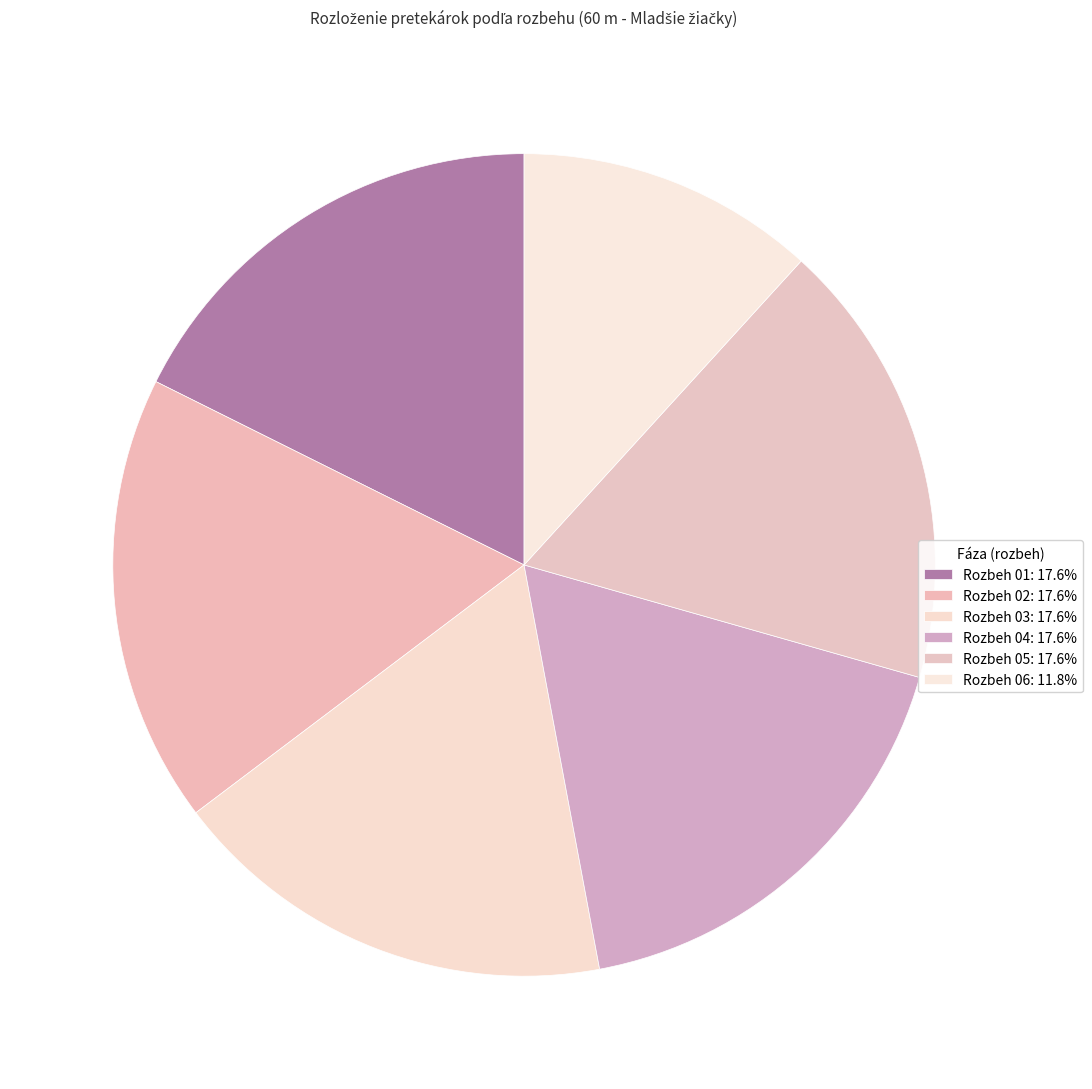

Rank the categories by value from highest to lowest.

Rozbeh 01, Rozbeh 02, Rozbeh 03, Rozbeh 04, Rozbeh 05, Rozbeh 06